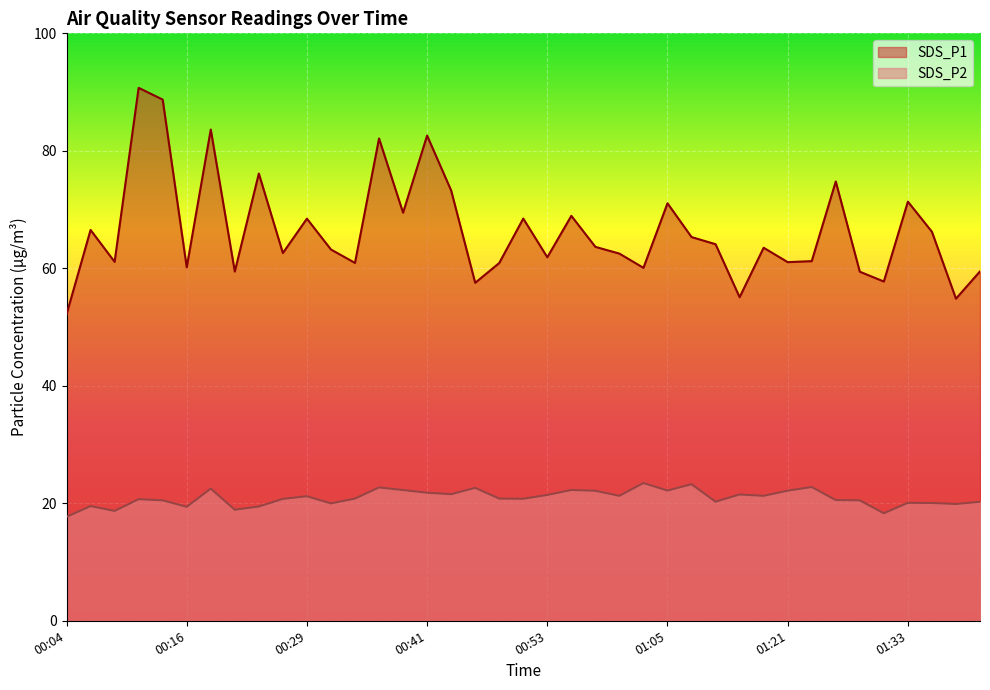

Is it true that SDS_P2 equals 12.2 at 00:29?

False